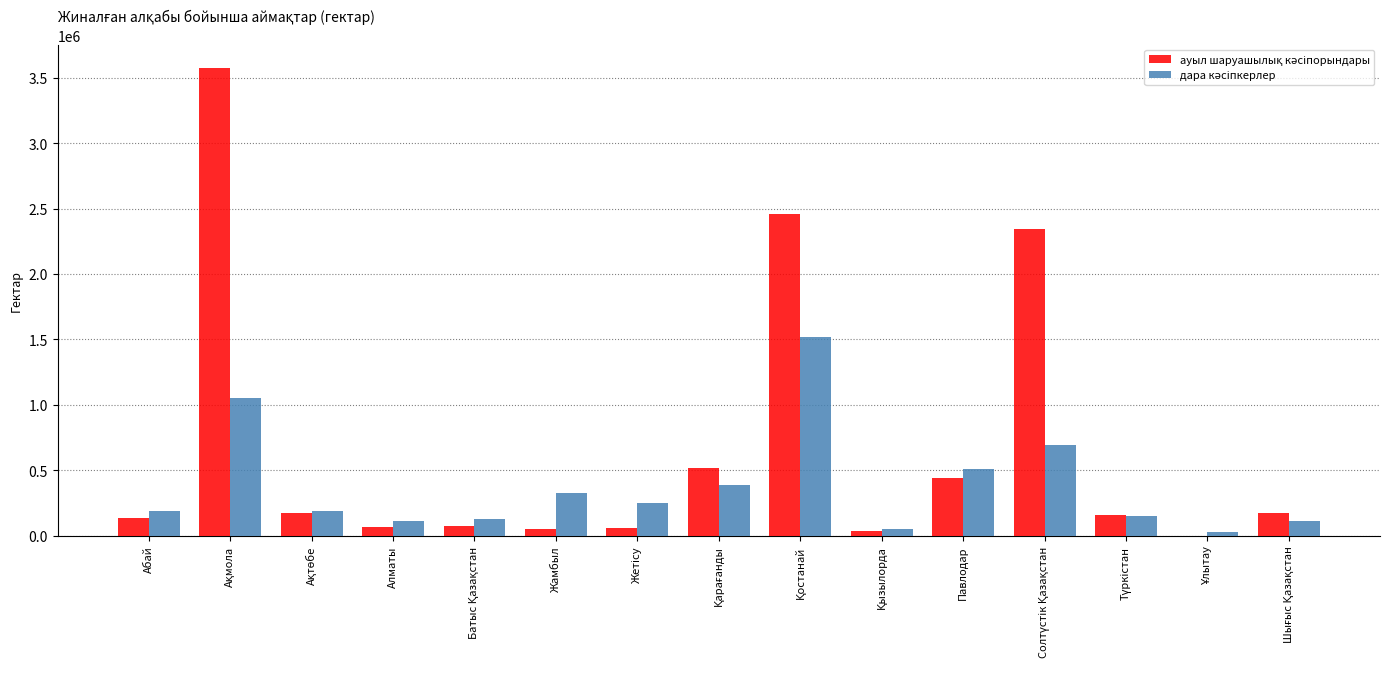

What is the greatest value displayed?

3572676.8